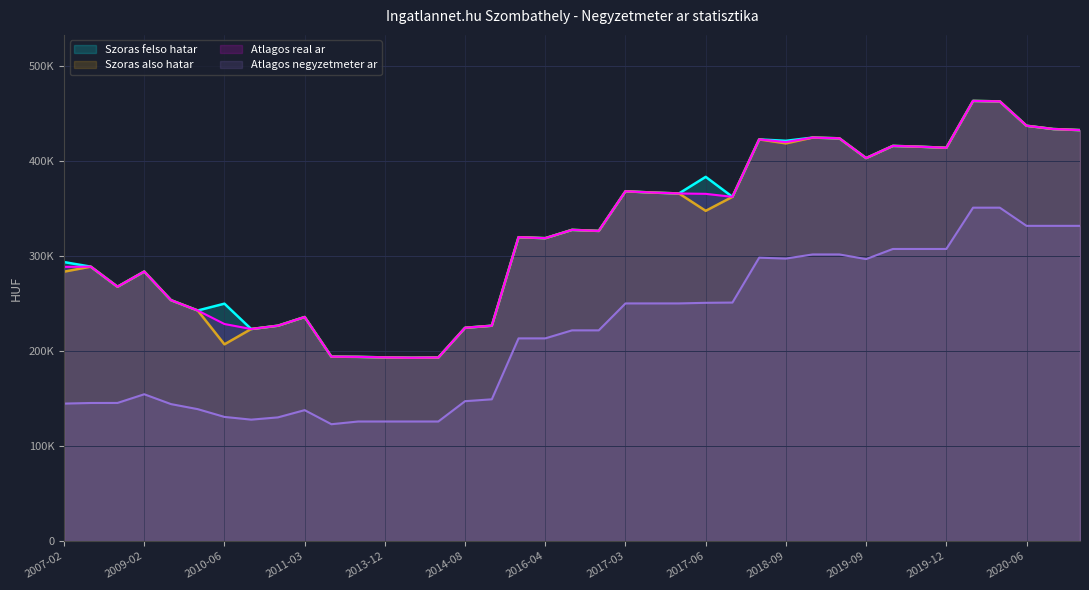

How many data points in Szoras also hatar are less than 326242?

19